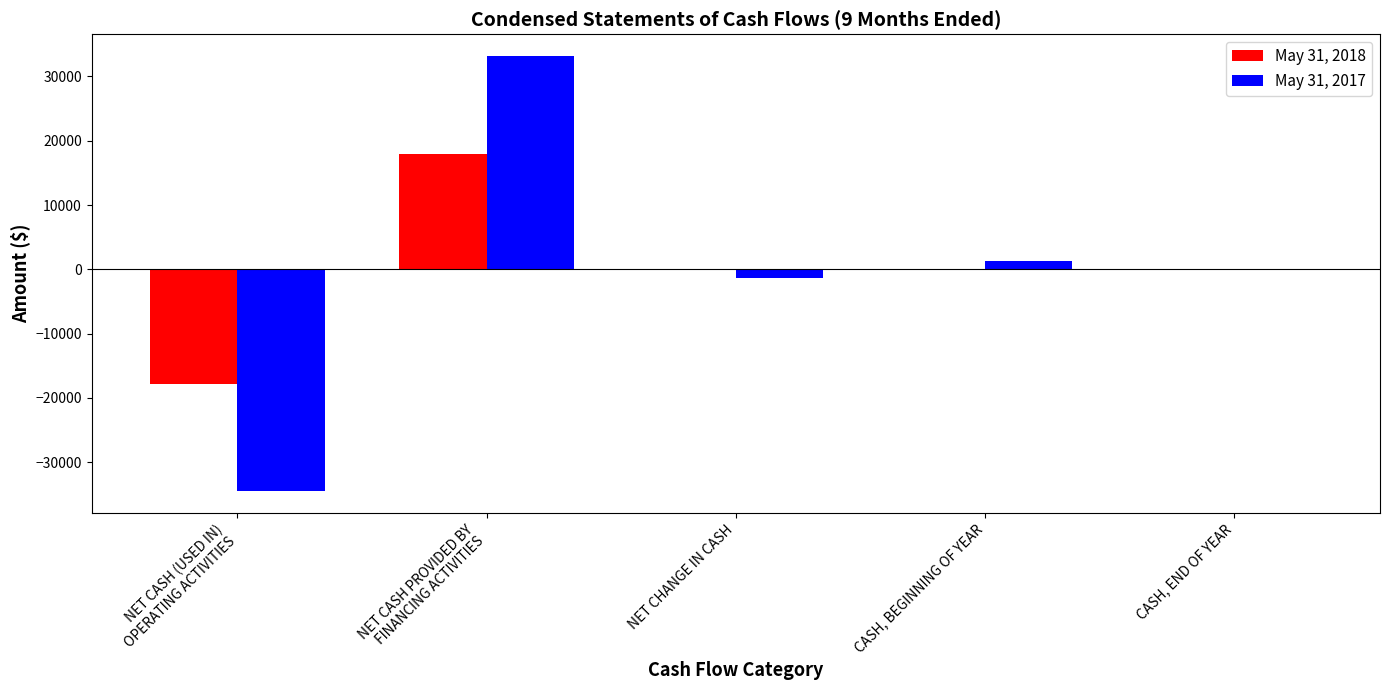

What is the maximum value shown in the chart?

33193